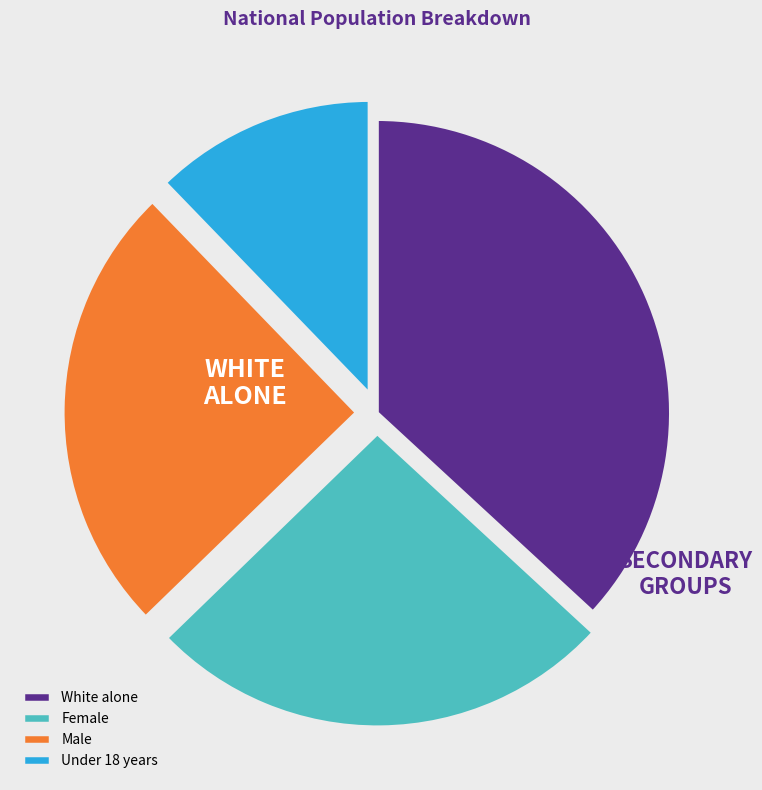

Does Under 18 years represent more than half of the total?

No